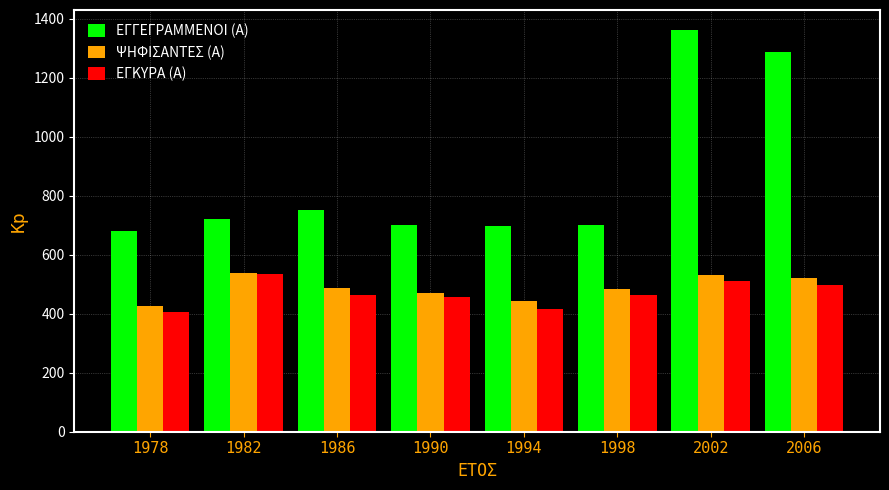

Is it true that ΨΗΦΙΣΑΝΤΕΣ (Α) equals 188 at 2006?

False